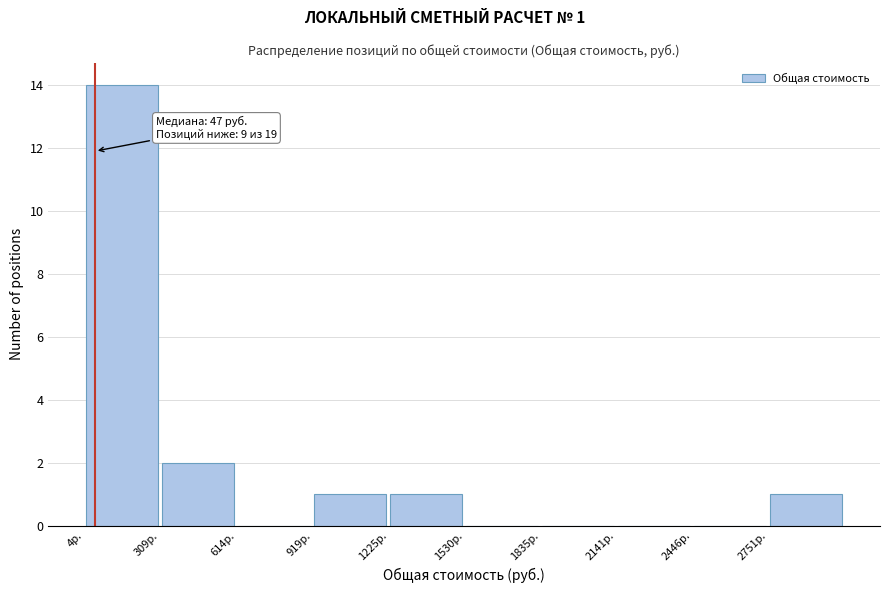

Over which range of the x-axis is the bar tallest?

0 to 300